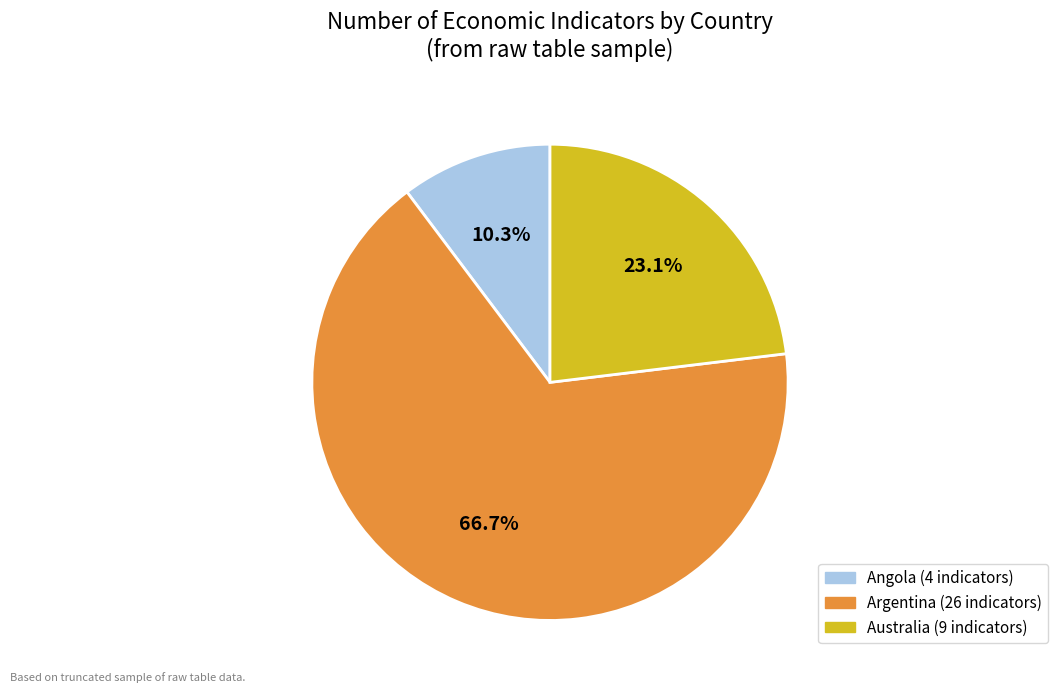

Is there a majority slice in this chart?

Yes